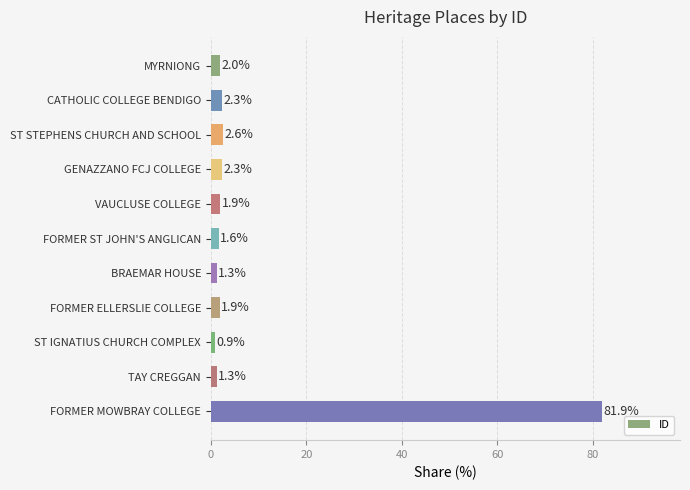

How many data points are above 1?

10